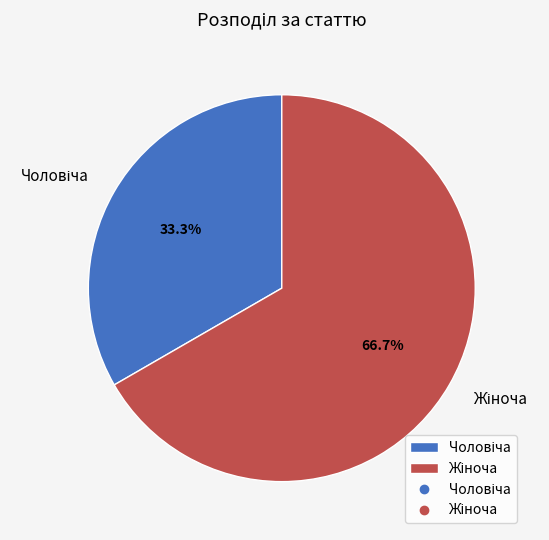

Count the number of slices in the pie.

2